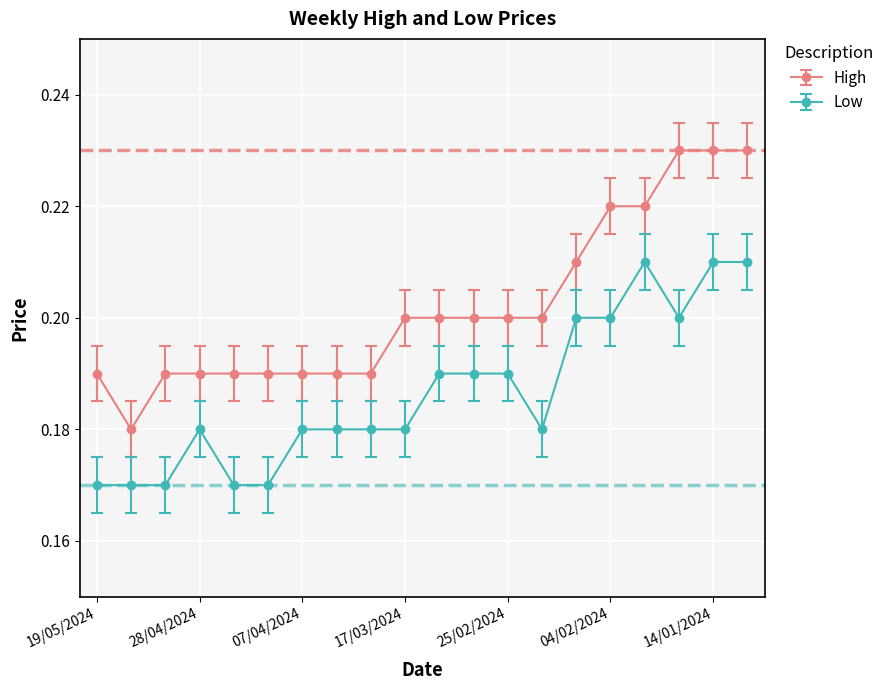

What is the sum of all High values?

4.0